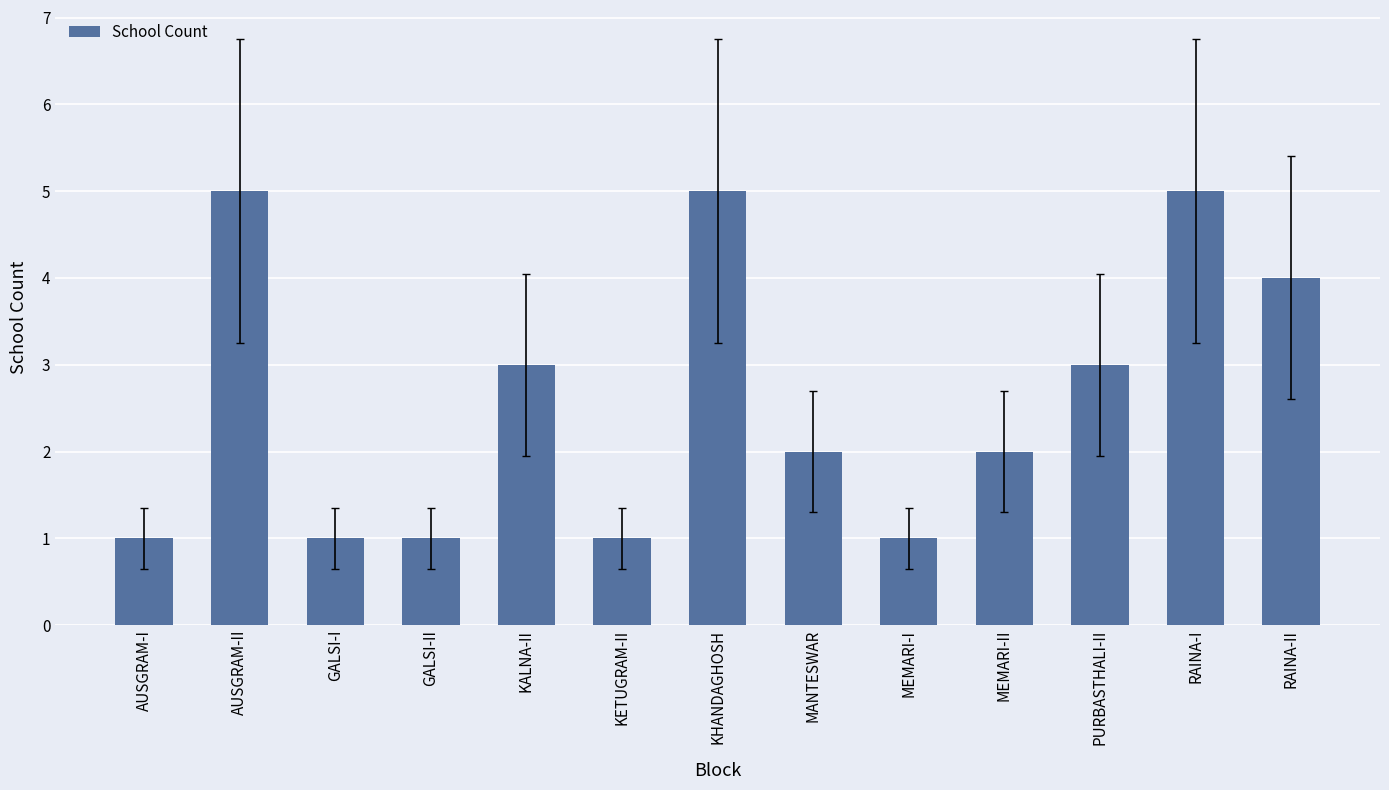

What is the average value?

3